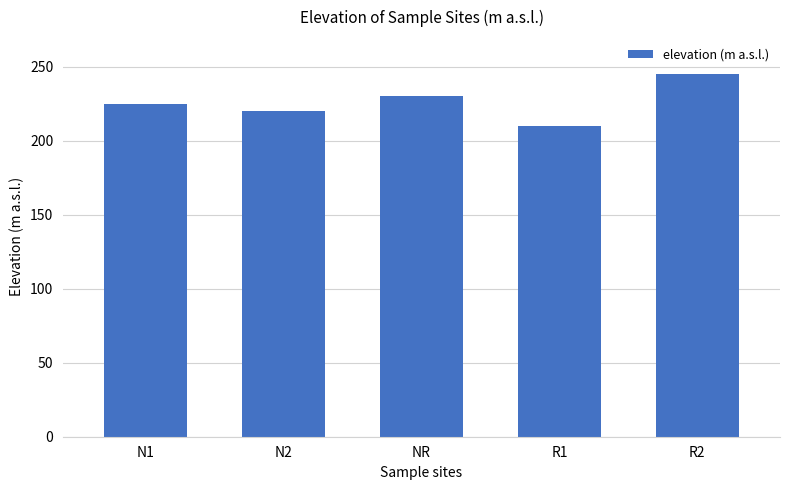

Reading left to right, list all the values displayed in this chart.

225	220	230	210	245